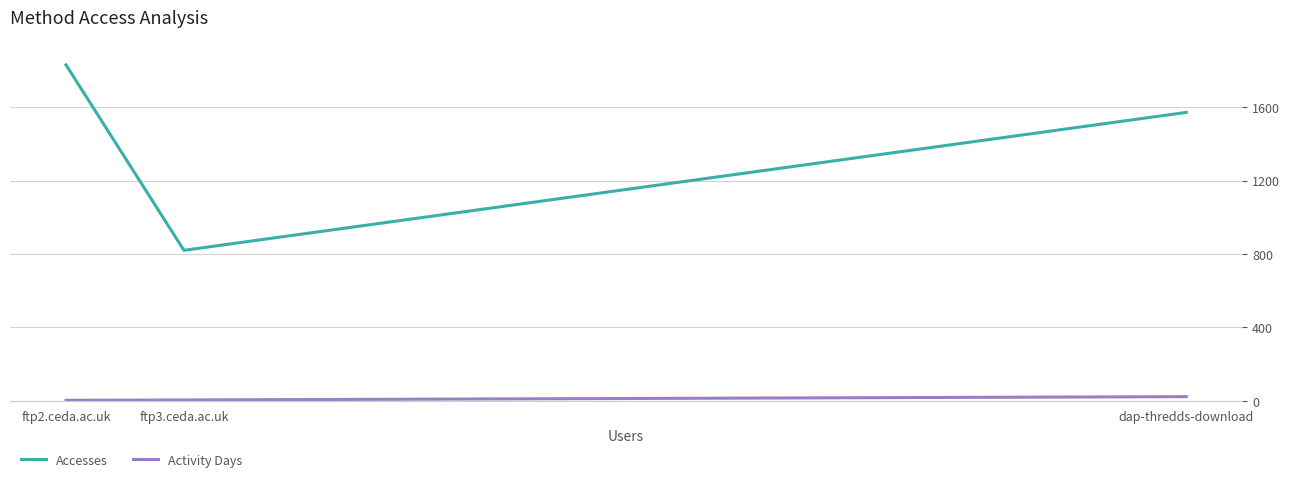

List the labels in order of Activity Days value, largest first.

dap-thredds-download, ftp3.ceda.ac.uk, ftp2.ceda.ac.uk